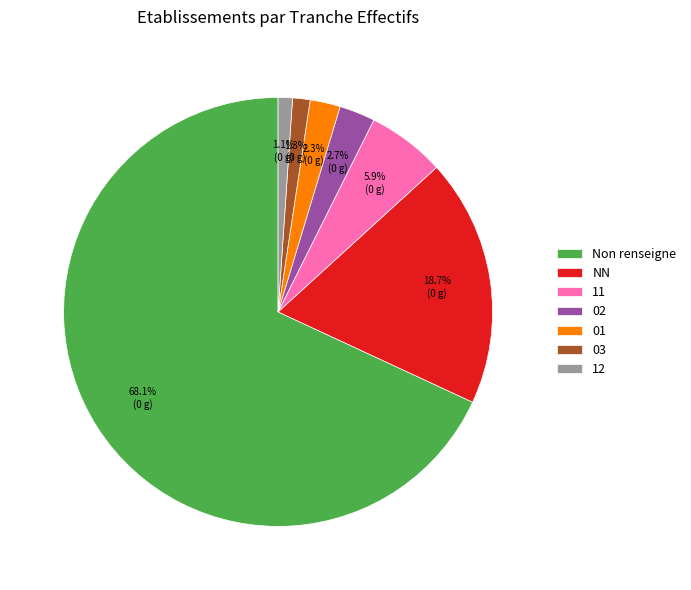

Which slice is the largest?

Non renseigne